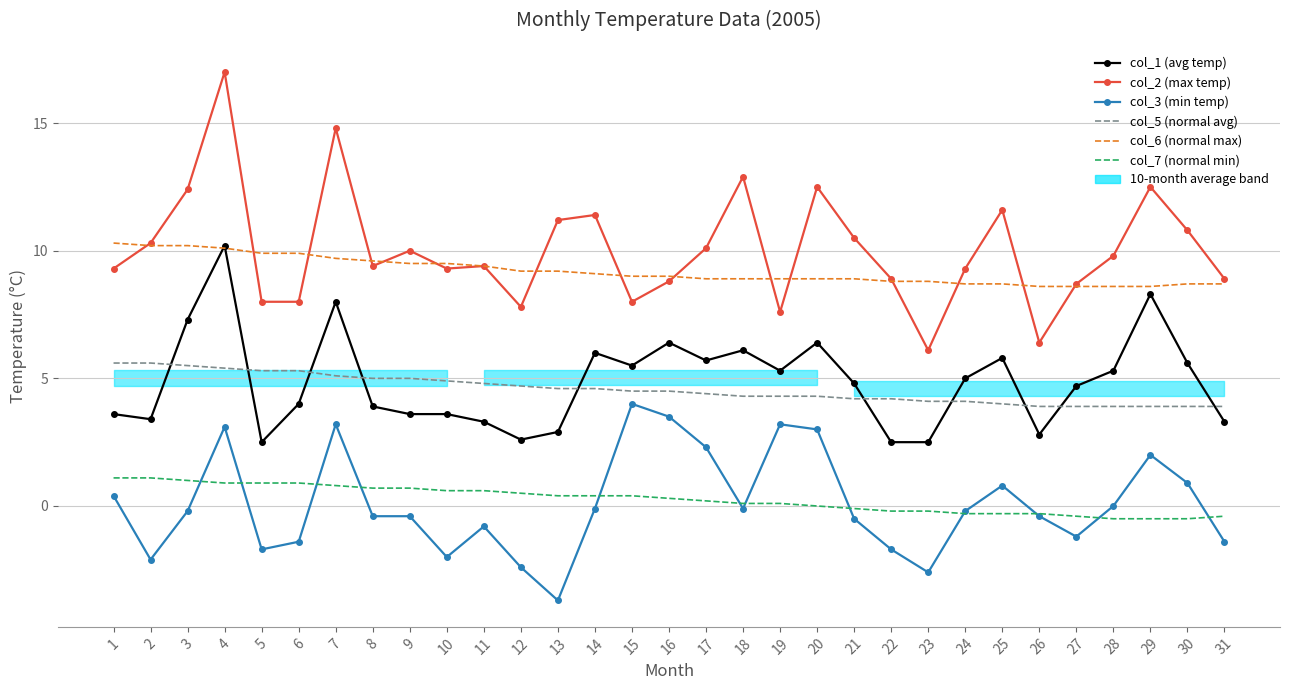

What is the difference between the col_6 (normal max) values at 2 and 14?

1.1